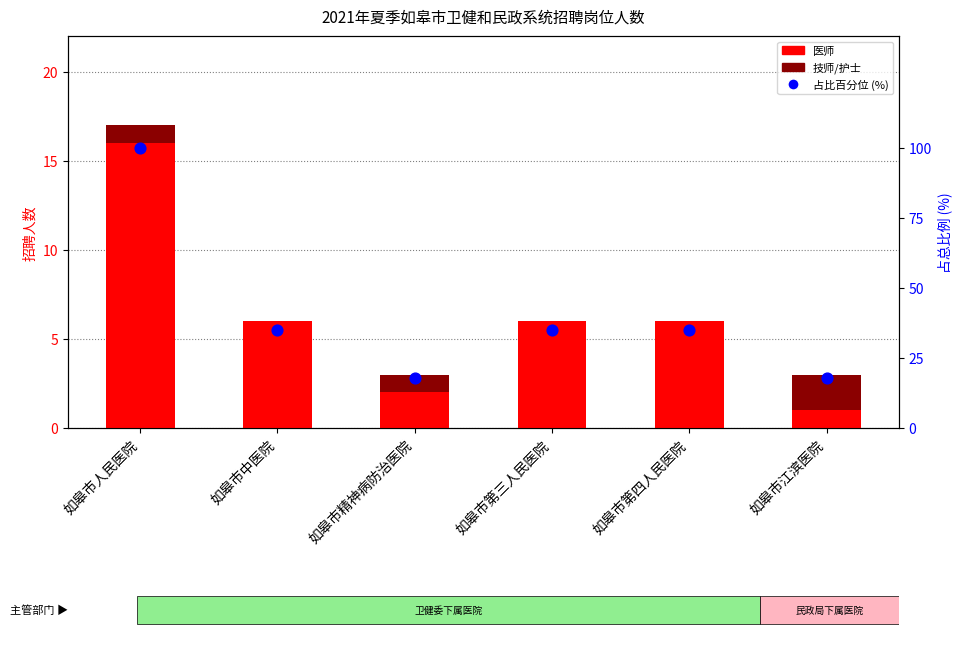

Which series has the largest Y range (max minus min)?

占比百分位